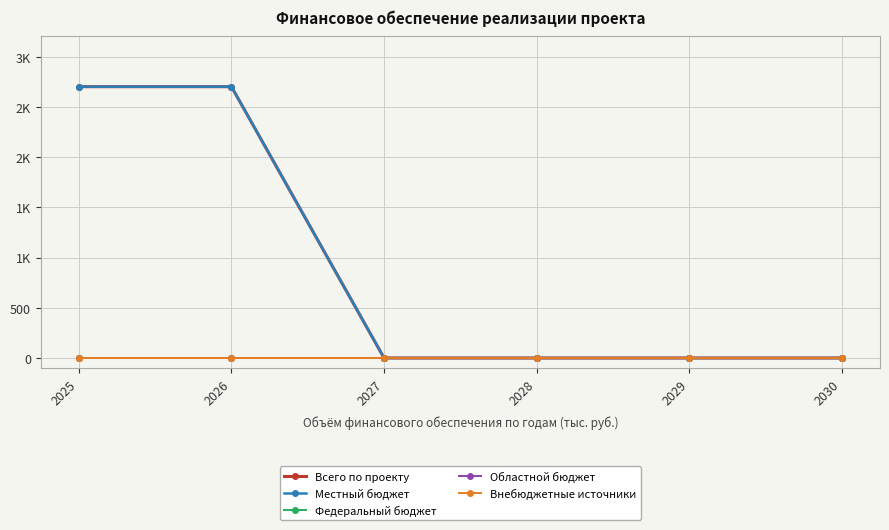

Is this an area chart (filled region under the line)?

No